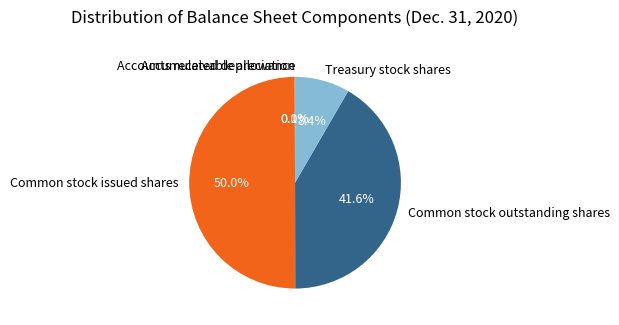

What is the total percentage of Treasury stock shares and Common stock outstanding shares?

50.0%